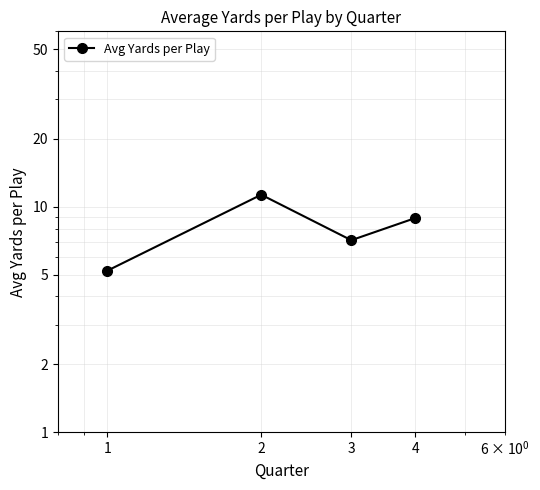

Which label corresponds to the largest value in the chart?

2